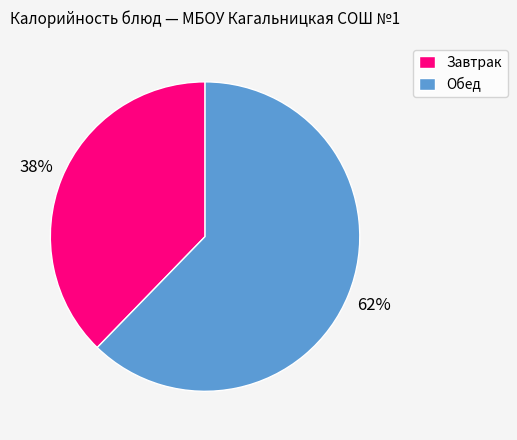

To the nearest percent, what is the combined percentage of Обед and Завтрак?

100%